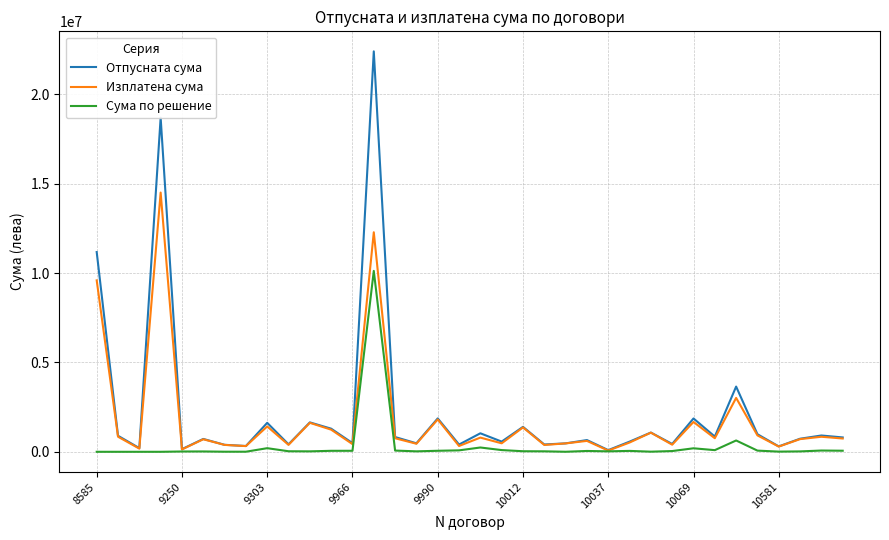

What is the greatest value displayed?

22411594.4